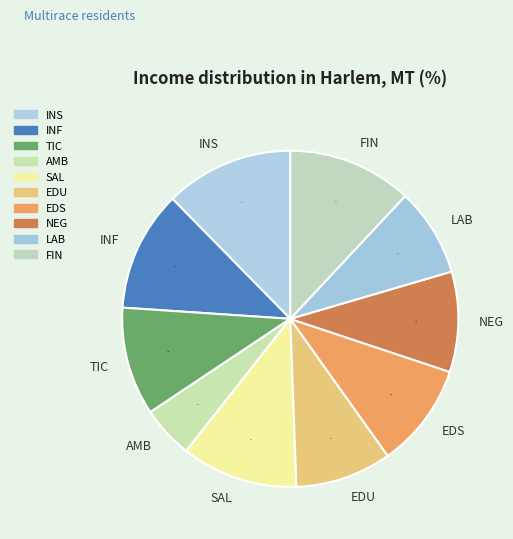

True or false: LAB accounts for 8% of the total.

True